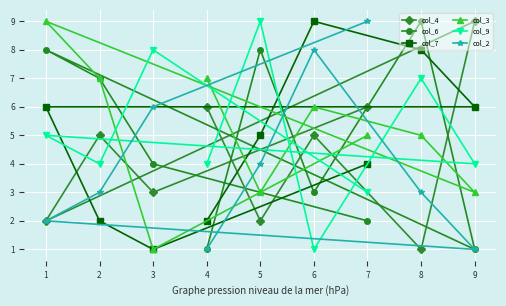

How many data points in col_3 are less than 5?

3